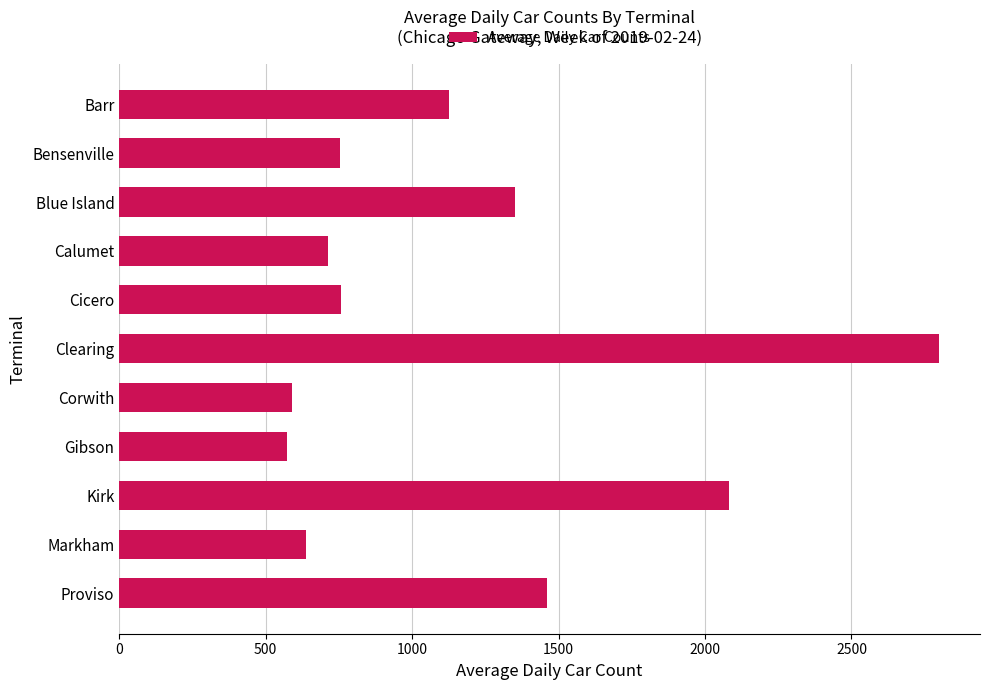

The value at Kirk is 1444. True or false?

False